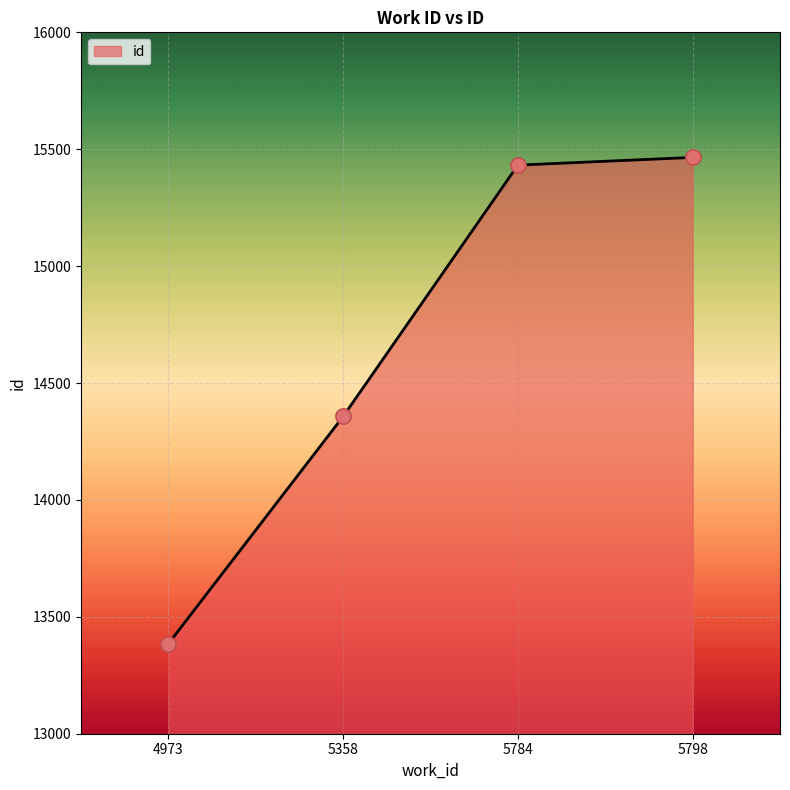

Between 5784 and 4973, which is larger?

5784